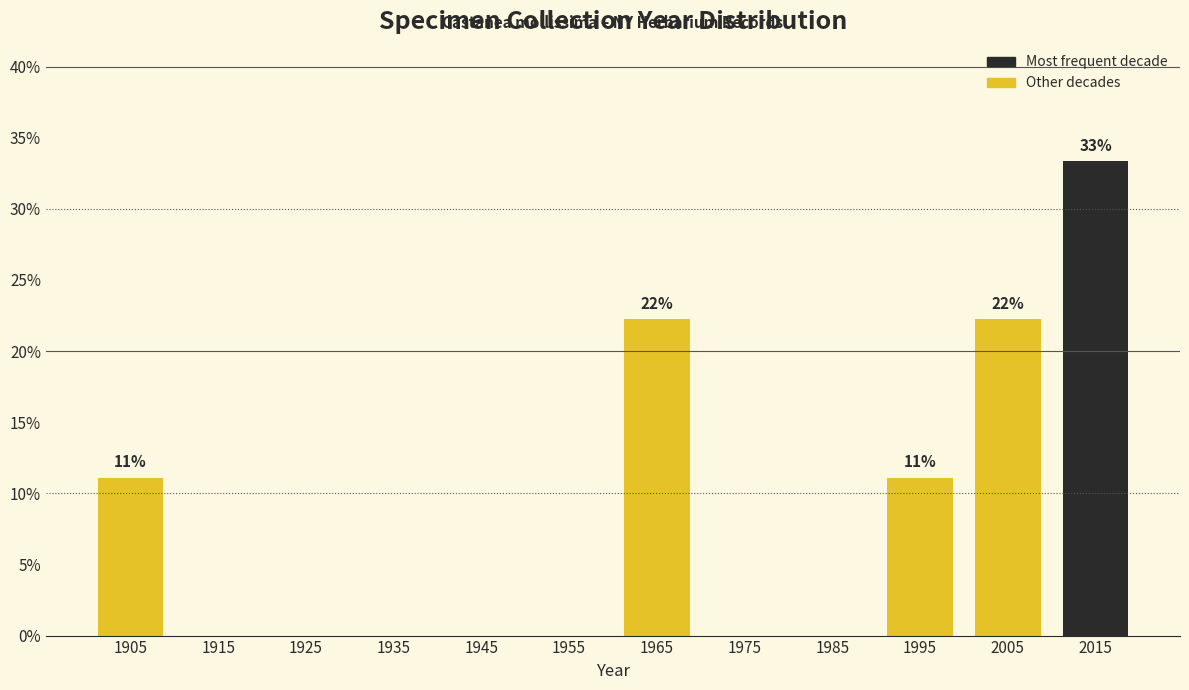

Over which range of the x-axis is the bar tallest?

2010 to 2020